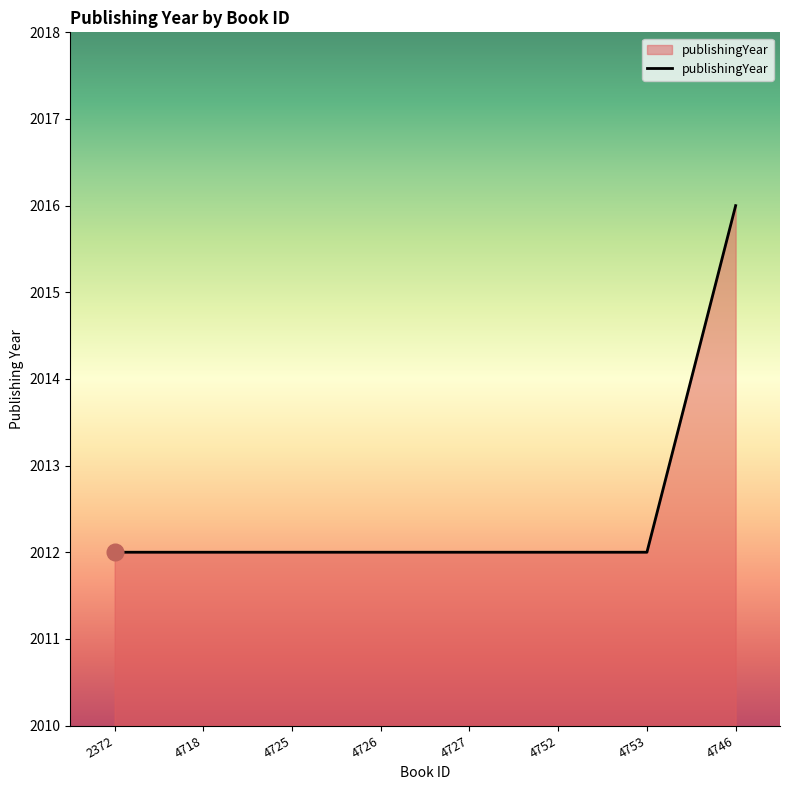

What position from the right is 2372?

8